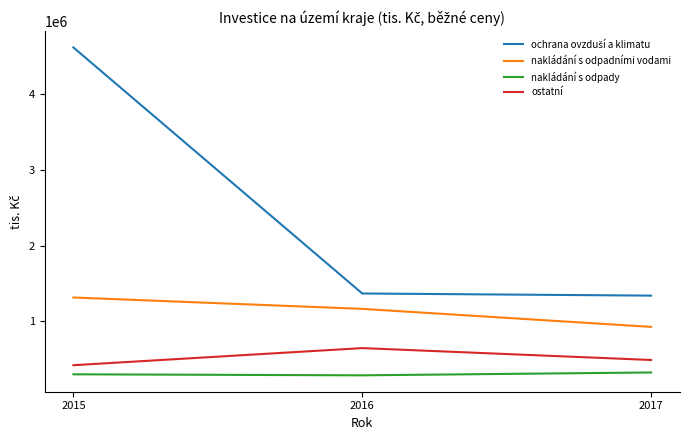

At which category is the sum across all series the highest?

2015